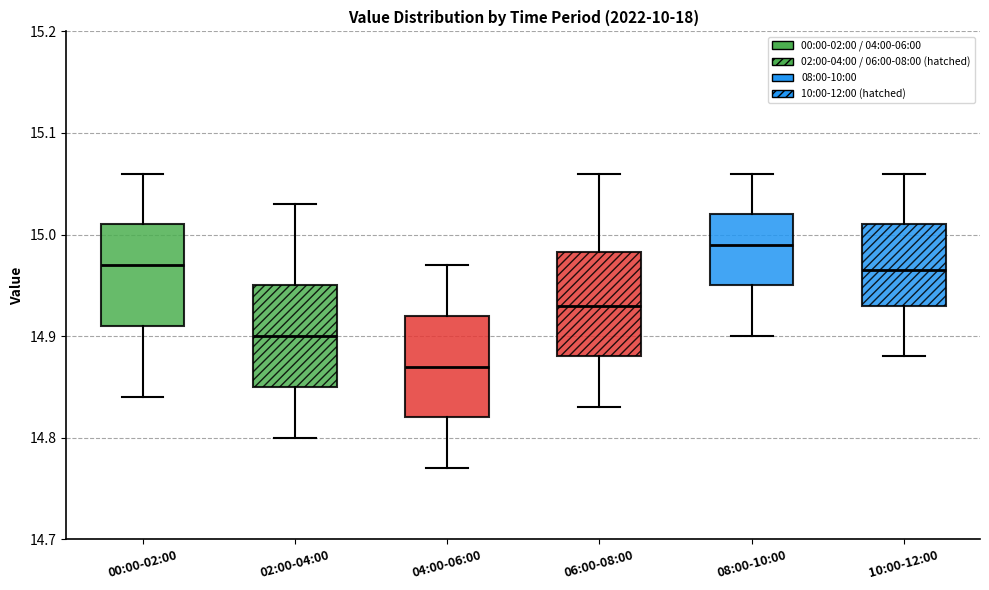

Reading left to right, transcribe this box plot: for each box, give where its median line is, the range the box spans, and where its two whiskers end, as read against the y-axis. The values are not printed on the chart, so give them approximately, as read against the axis.

00:00-02:00: median 14.97, box 14.91 to 15.01, whiskers 14.84 to 15.06
02:00-04:00: median 14.90, box 14.85 to 14.95, whiskers 14.80 to 15.03
04:00-06:00: median 14.87, box 14.82 to 14.92, whiskers 14.77 to 14.97
06:00-08:00: median 14.93, box 14.88 to 14.98, whiskers 14.83 to 15.06
08:00-10:00: median 14.99, box 14.95 to 15.02, whiskers 14.90 to 15.06
10:00-12:00: median 14.97, box 14.93 to 15.01, whiskers 14.88 to 15.06